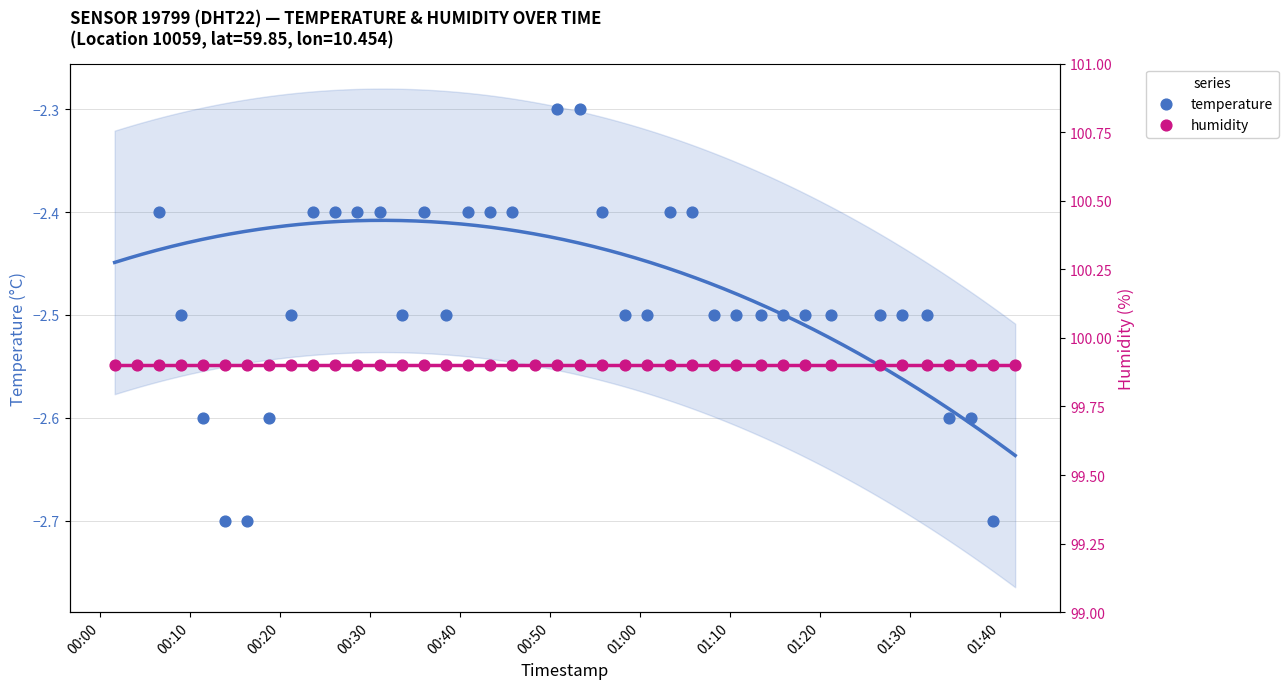

What are all the series names shown in the legend?

temperature, humidity